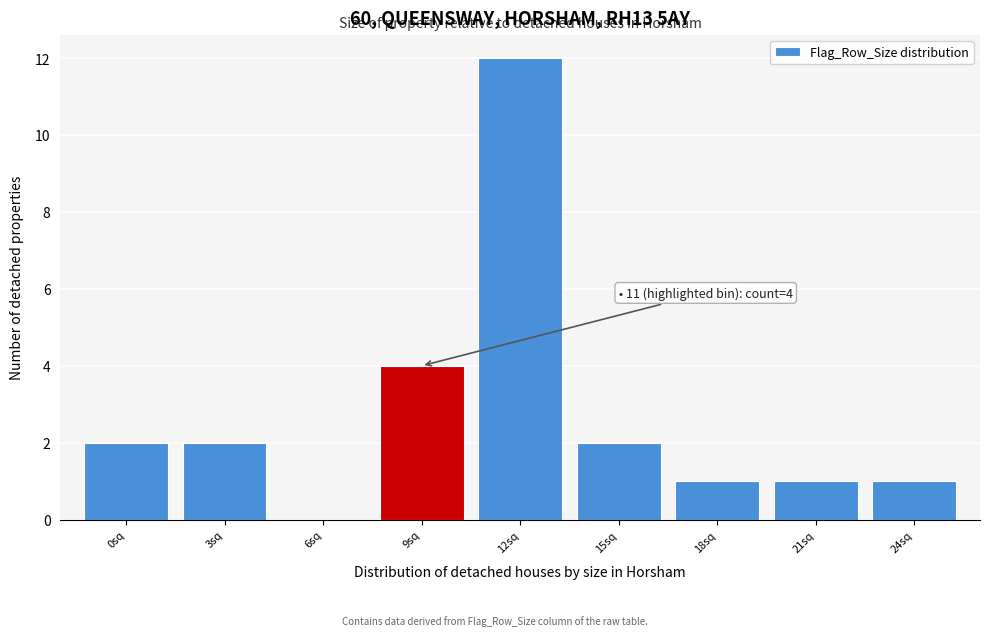

Reading right to left, extract all data points from this chart.

24sq=1	21sq=1	18sq=1	15sq=2	12sq=12	9sq=4	6sq=0	3sq=2	0sq=2